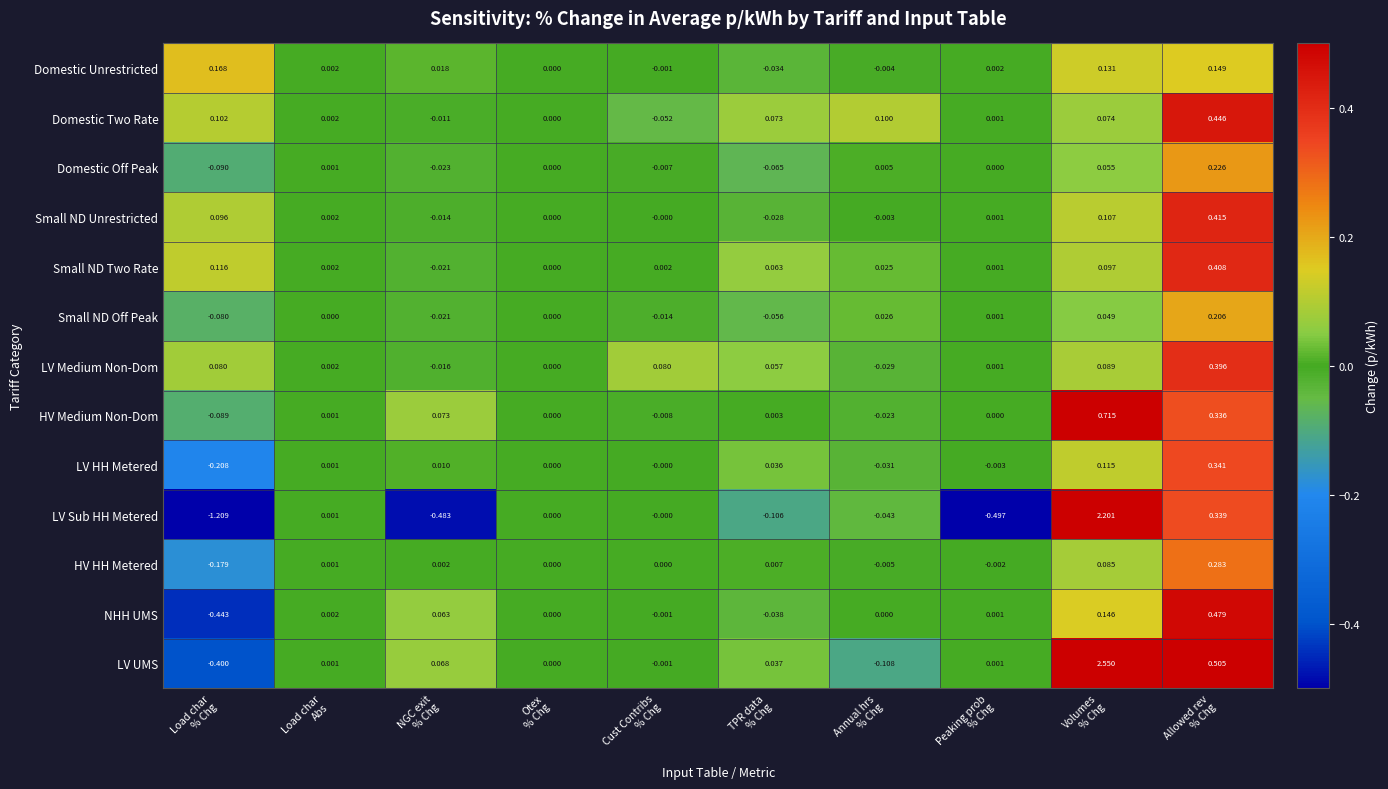

Which series has the largest total across all categories?

LV UMS